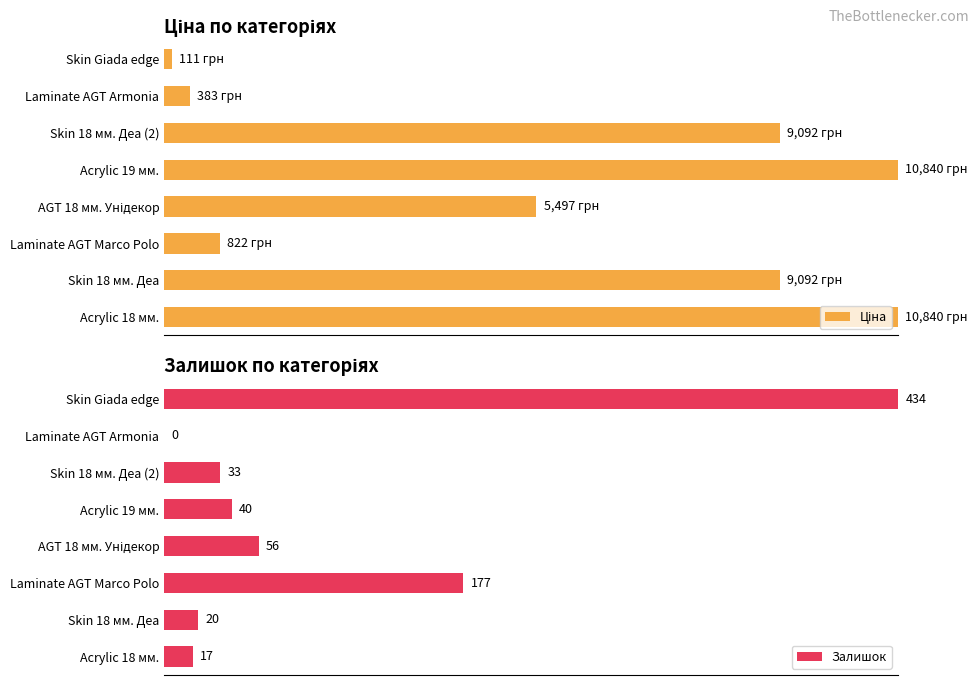

What is the minimum value for Ціна?

1.0